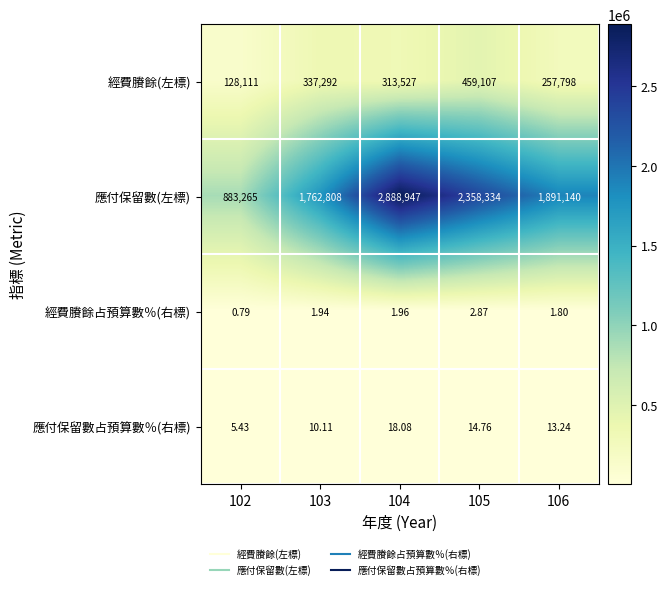

Which series has the largest total across all categories?

應付保留數(左標)